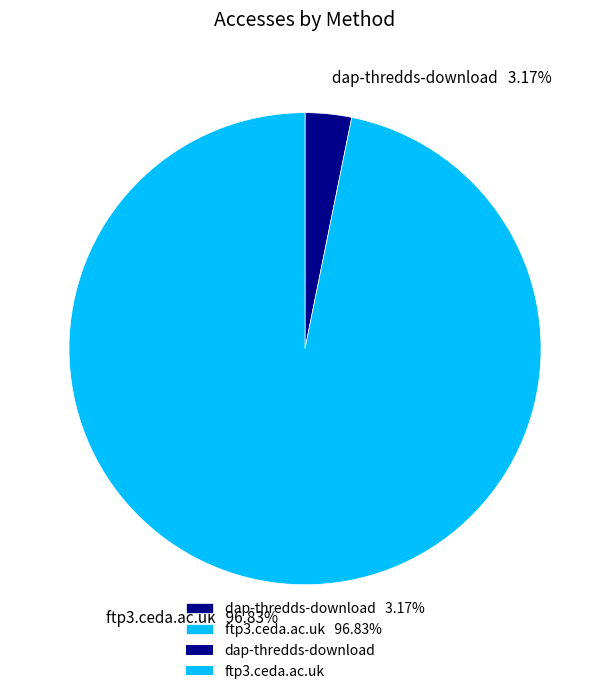

Which category has the smallest portion of the pie?

dap-thredds-download